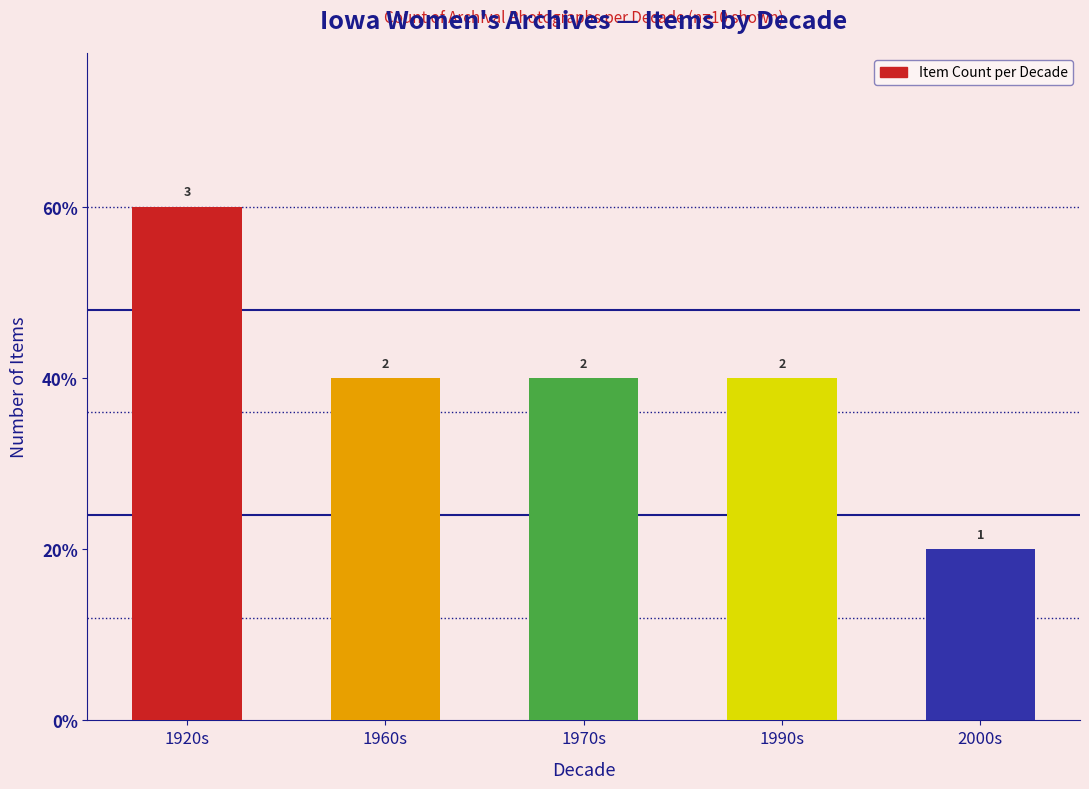

List the labels in order of value, largest first.

1920s, 1960s, 1970s, 1990s, 2000s